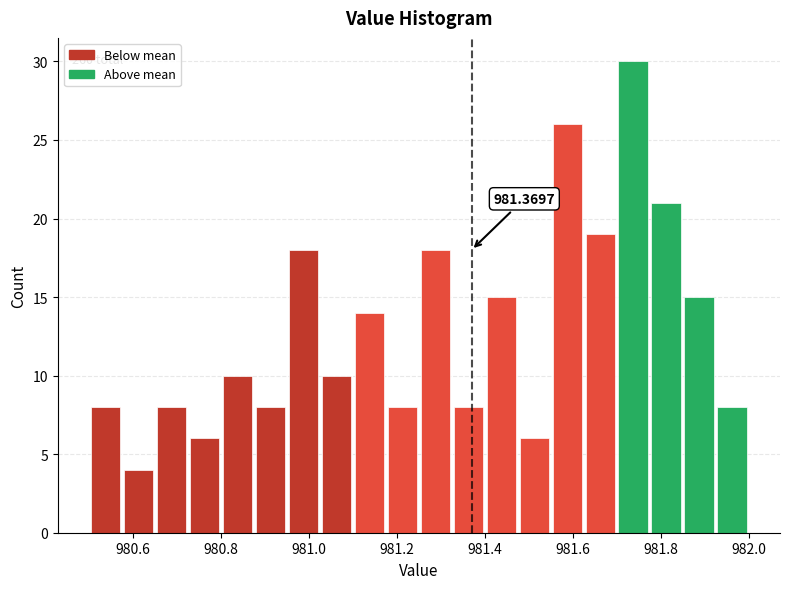

Read against the x-axis, roughly where is the centre of the tallest bar?

981.74